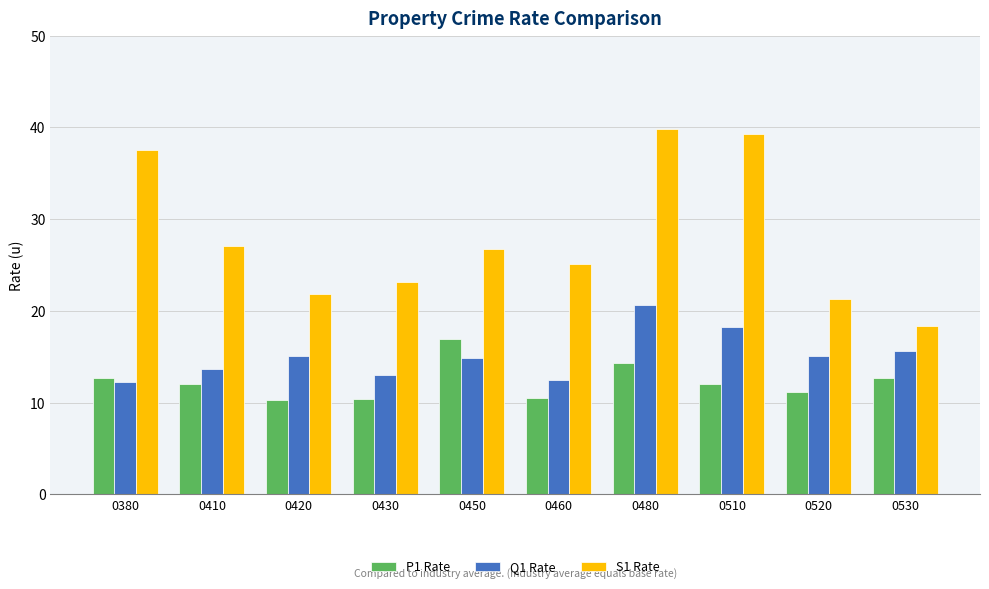

At how many categories does at least one series exceed 33?

3